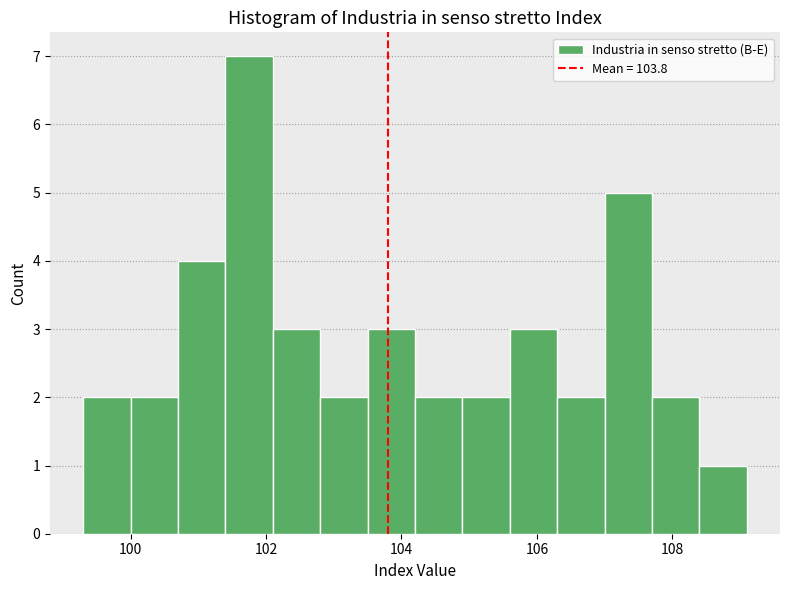

Read against the x-axis, roughly where is the centre of the tallest bar?

101.8